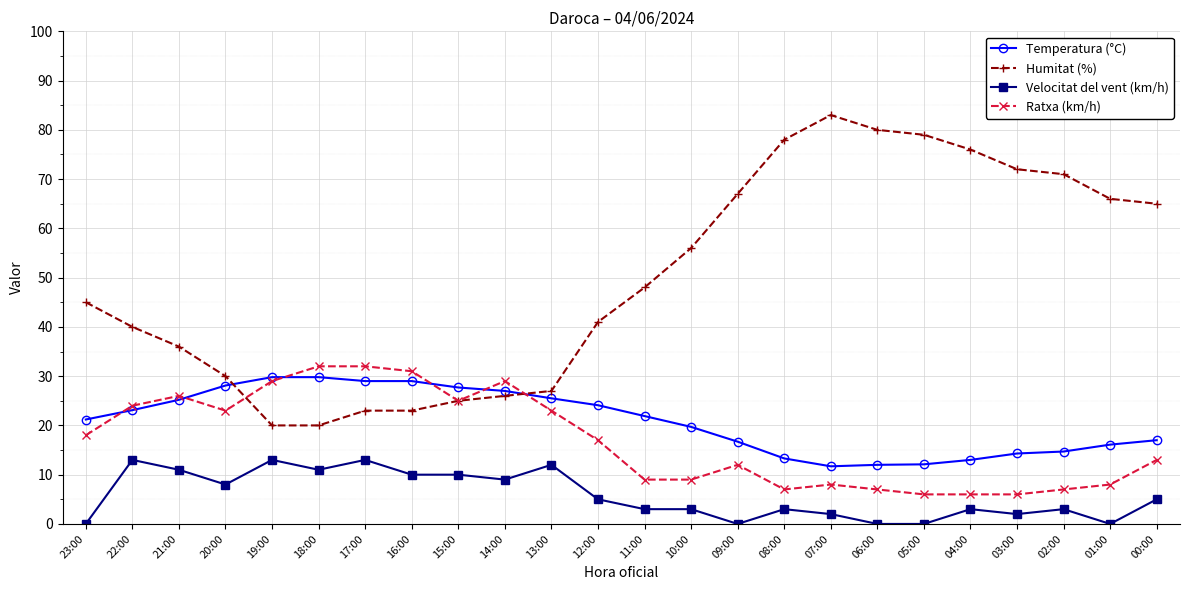

Is it true that Humitat (%) equals 9.0 at 22:00?

False